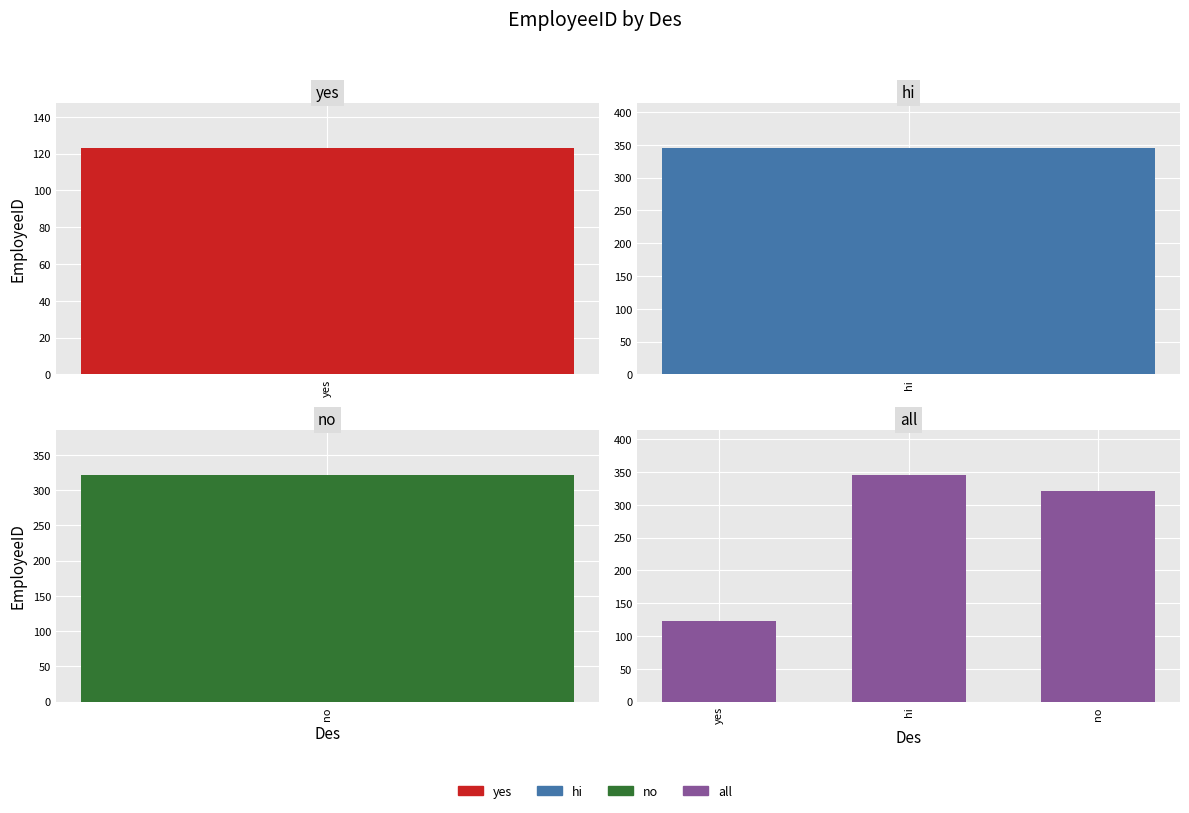

What is the greatest value displayed?

345